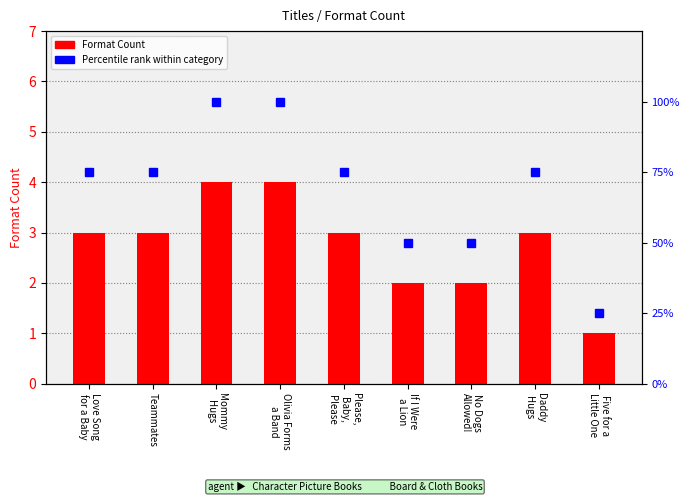

Between Olivia Forms
a Band and Five for a
Little One, which series saw the biggest shift?

Percentile rank within category